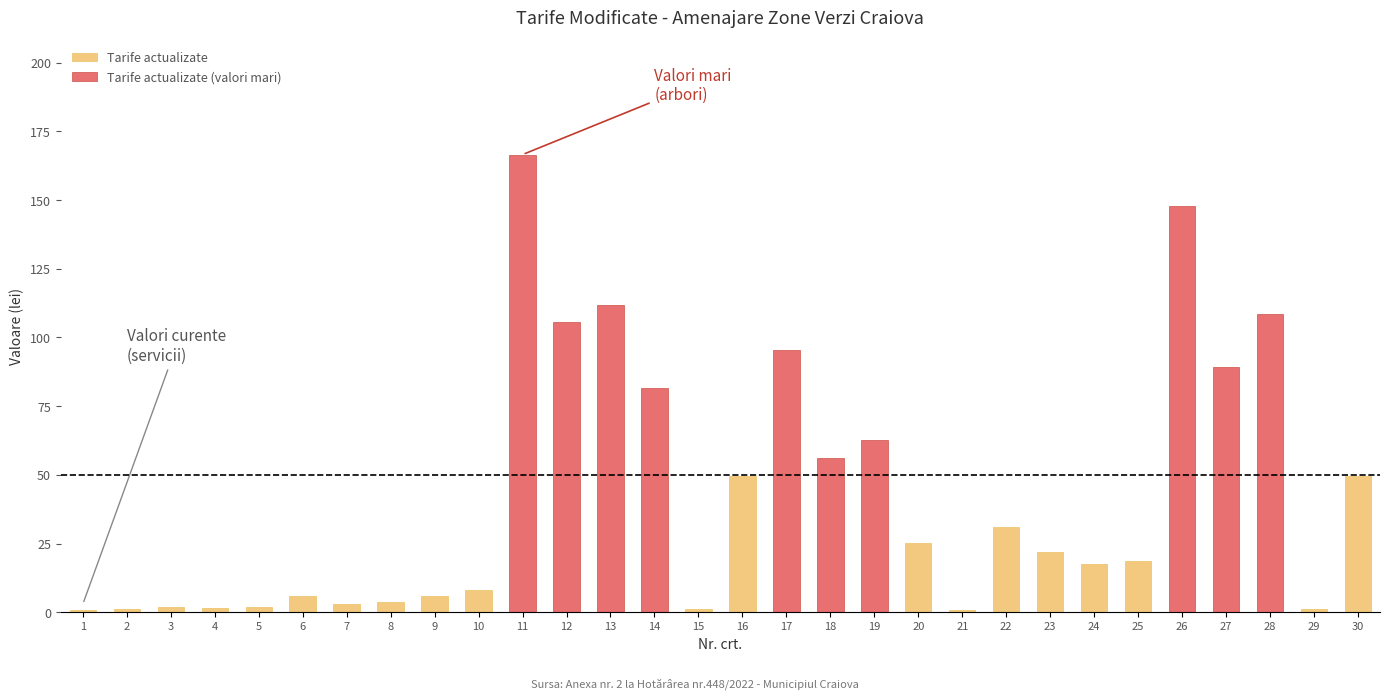

What is the sum of all Tarife actualizate values?

250.3